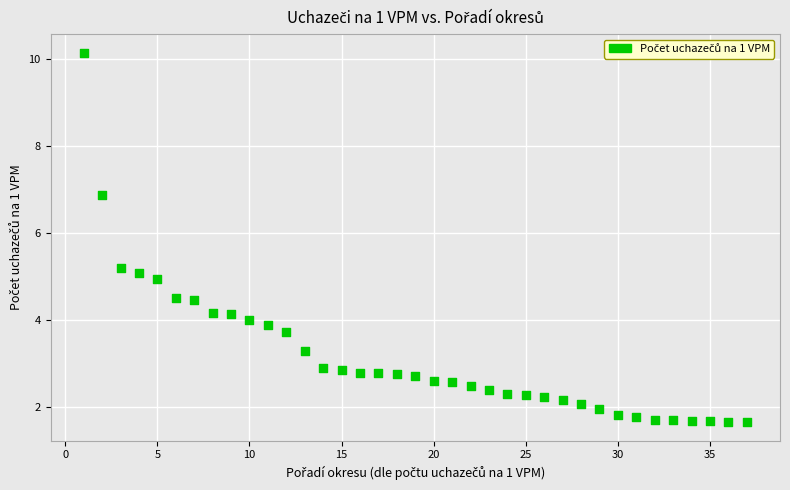

What is the range of Y values (max minus min)?

8.5